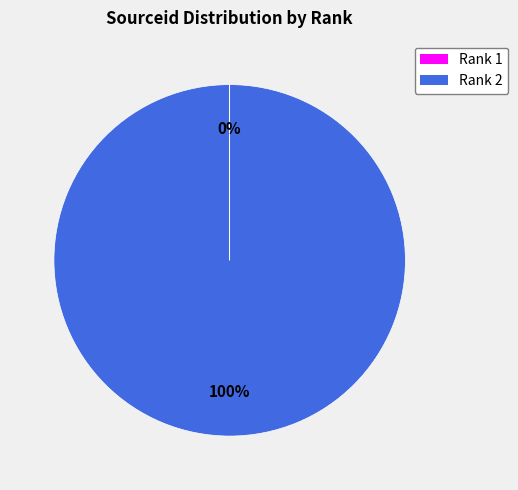

Is there a majority slice in this chart?

Yes